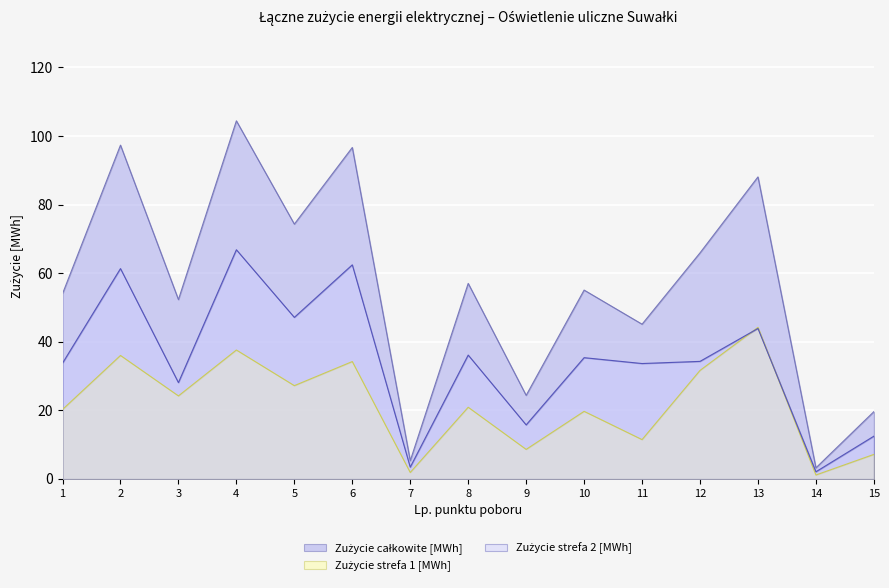

What is the lowest value of the Zużycie strefa 2 [MWh] series?

2.1